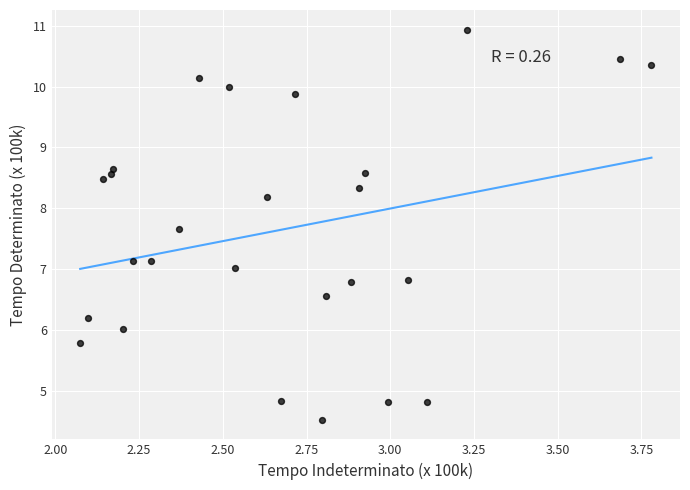

What is the range of X values (max minus min)?

1.7